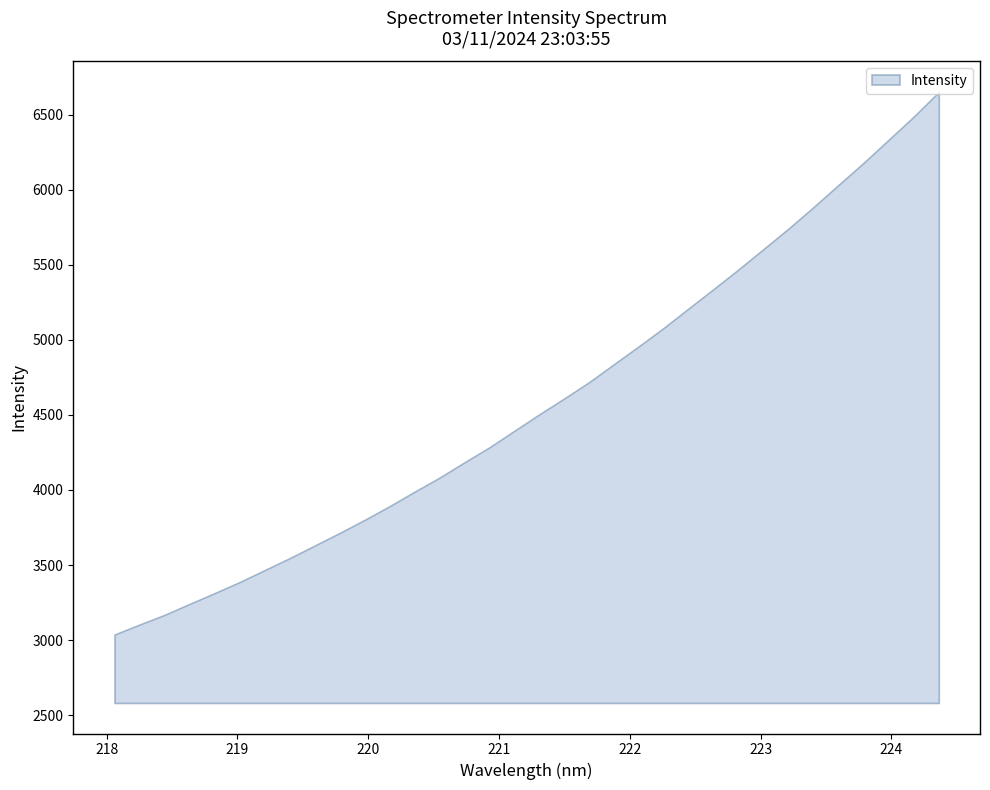

True or false: the data has more than 0 interior local peaks.

False